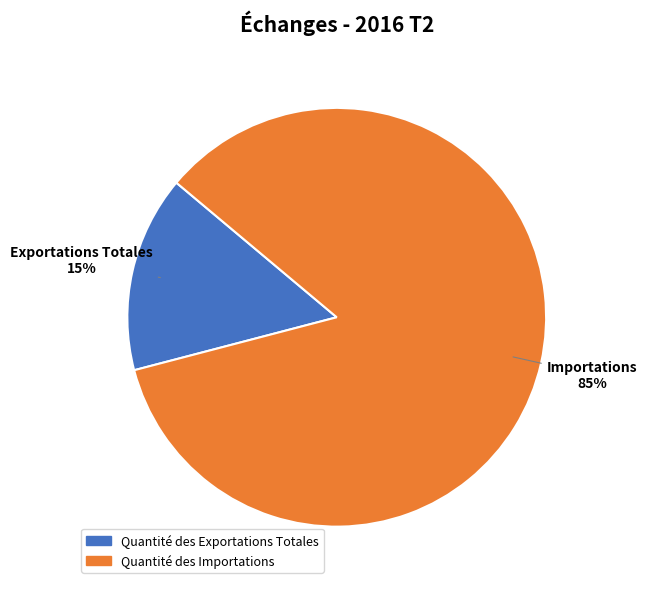

True or false: Quantité des Exportations Totales accounts for 26% of the total.

False